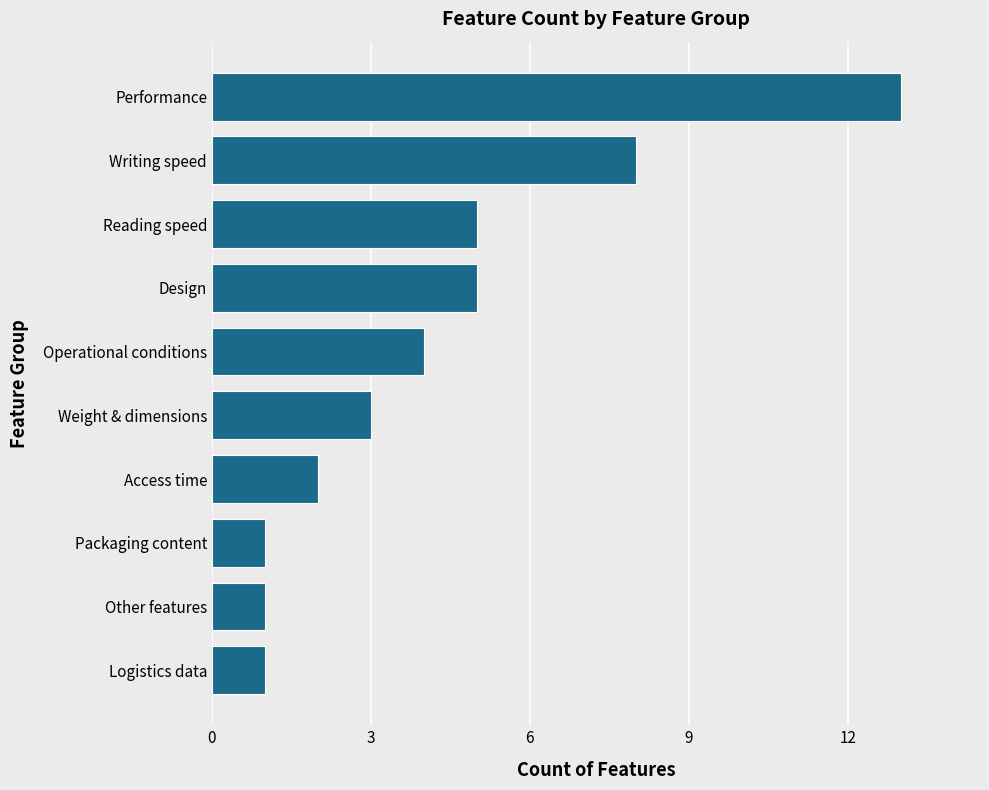

Where is the data nearest to the value 7?

Writing speed